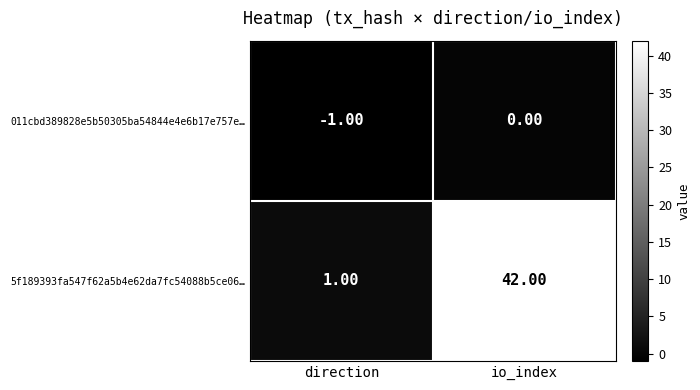

What is the total value across all series at io_index?

42